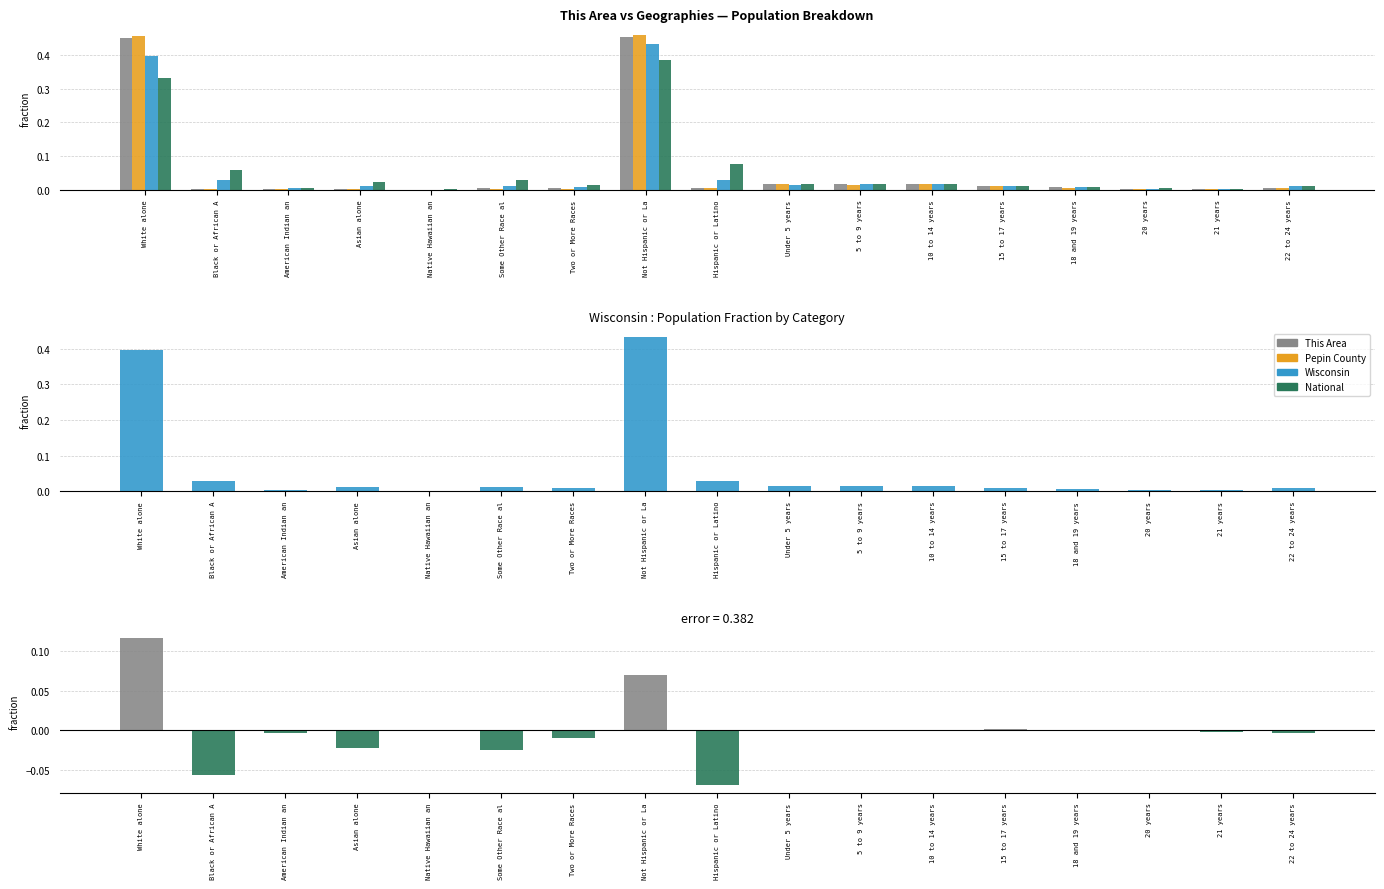

List the labels in order of This Area value, largest first.

Not Hispanic or La, White alone, 5 to 9 years, Under 5 years, 10 to 14 years, 15 to 17 years, 18 and 19 years, Hispanic or Latino, 22 to 24 years, Some Other Race al, Two or More Races, 20 years, Black or African A, 21 years, American Indian an, Asian alone, Native Hawaiian an